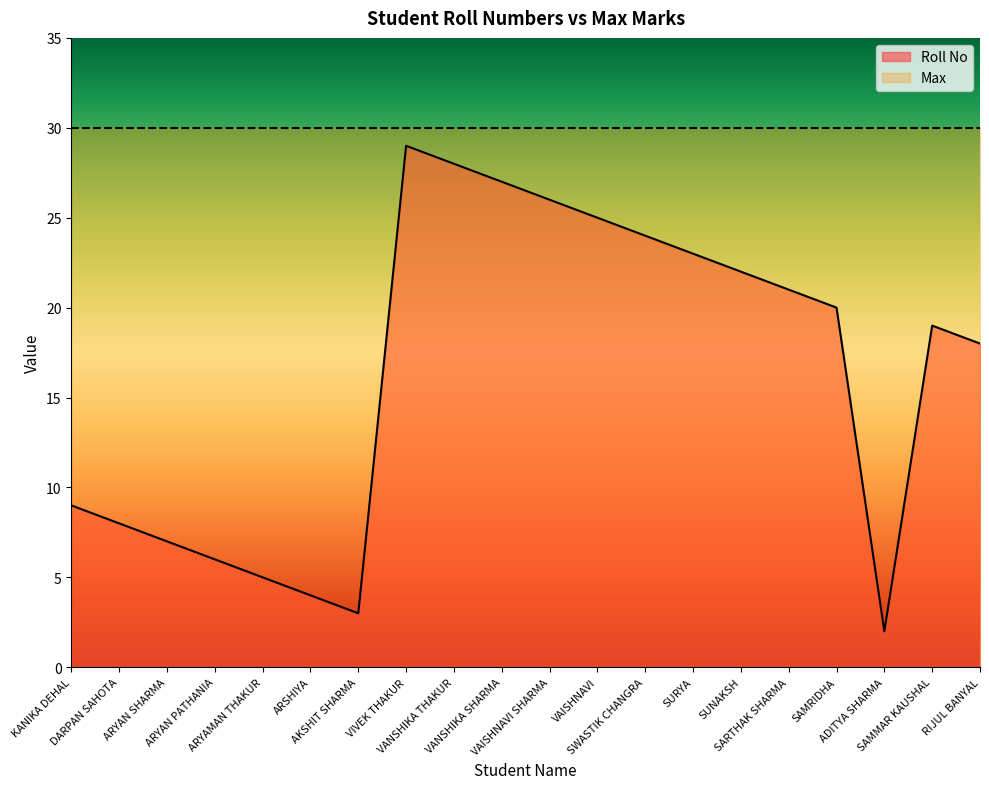

What position from the right is VAISHNAVI SHARMA?

10